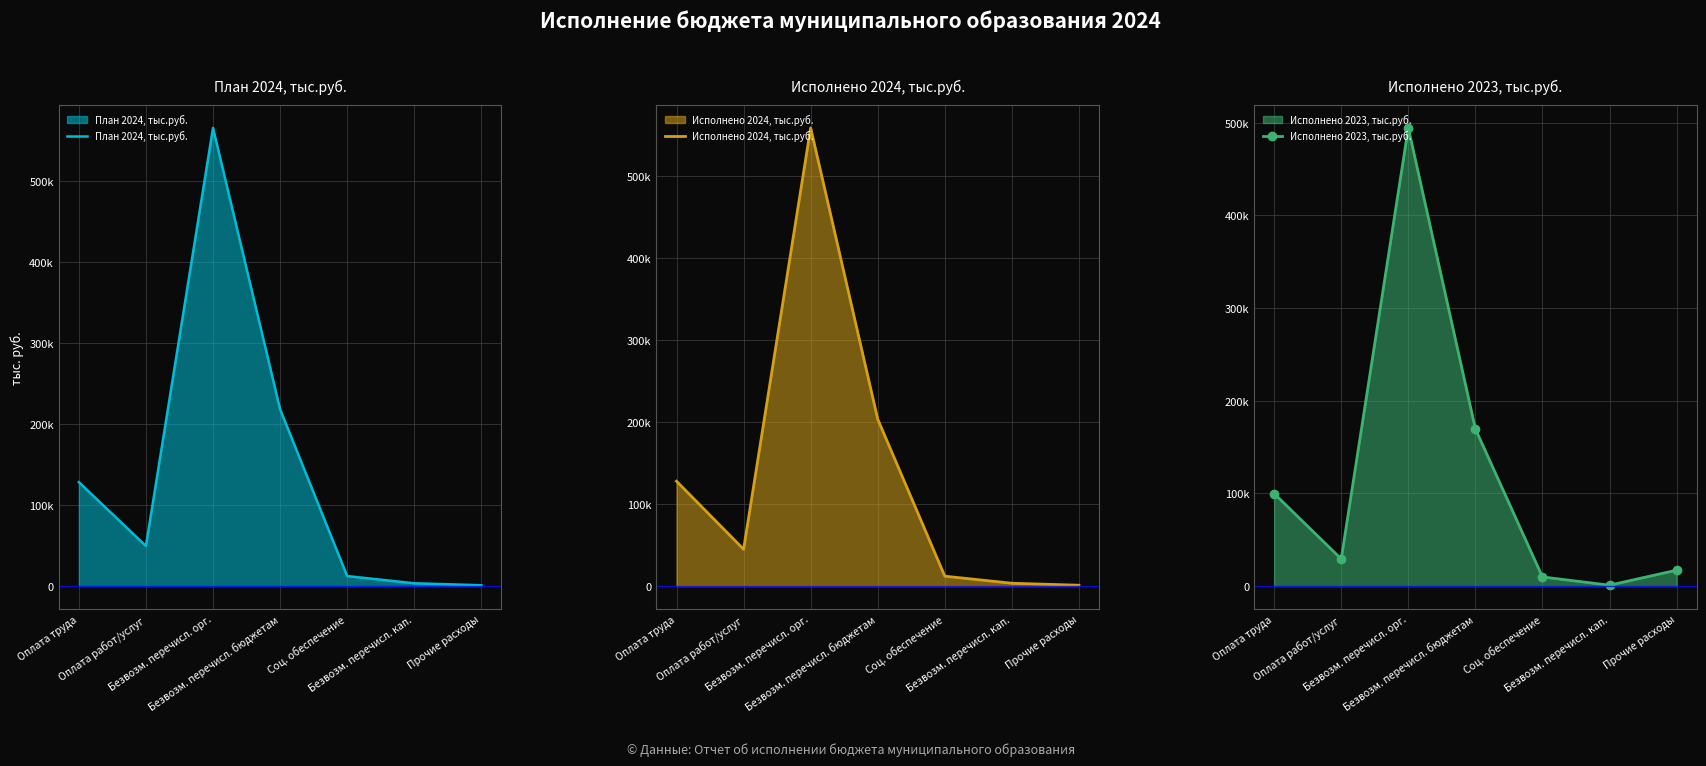

How many series are shown in this chart?

3